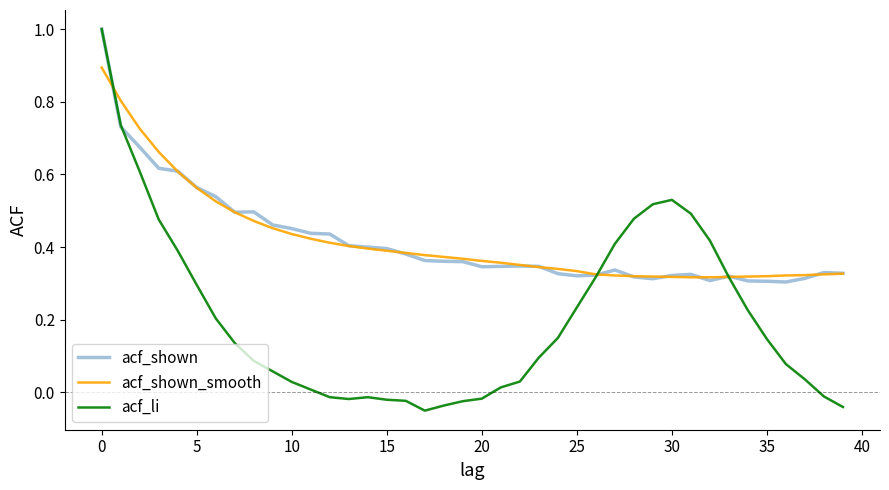

What is the highest value of the acf_li series?

1.0